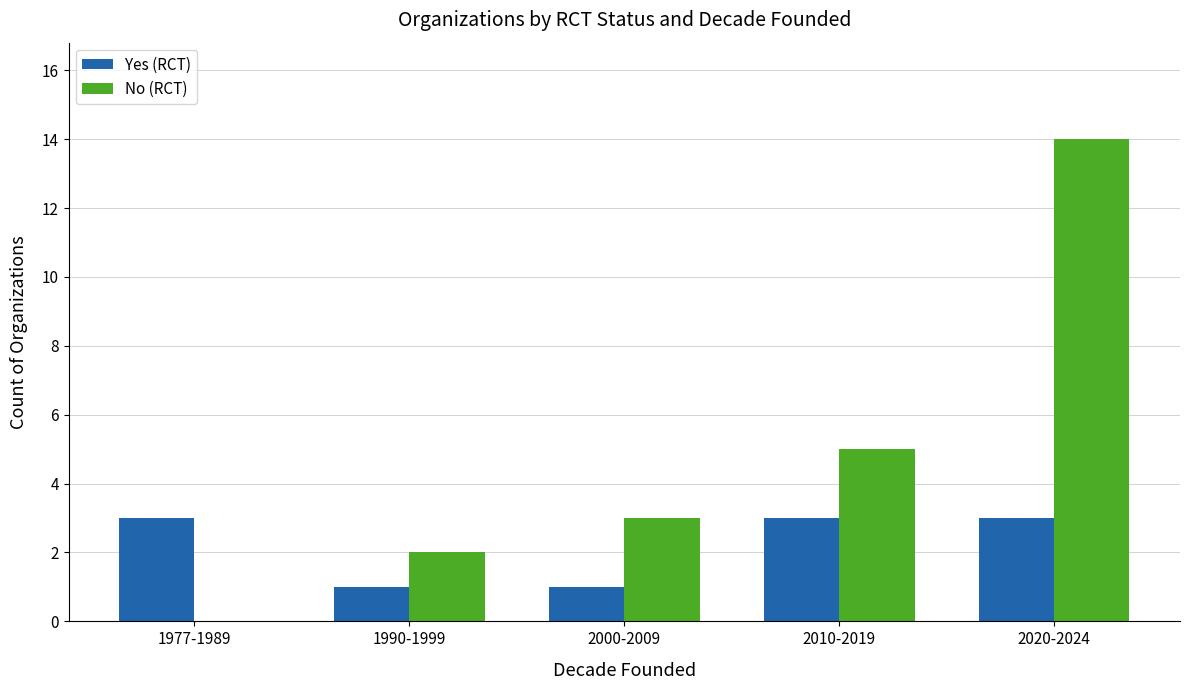

Read the Yes (RCT) value at 1977-1989.

3